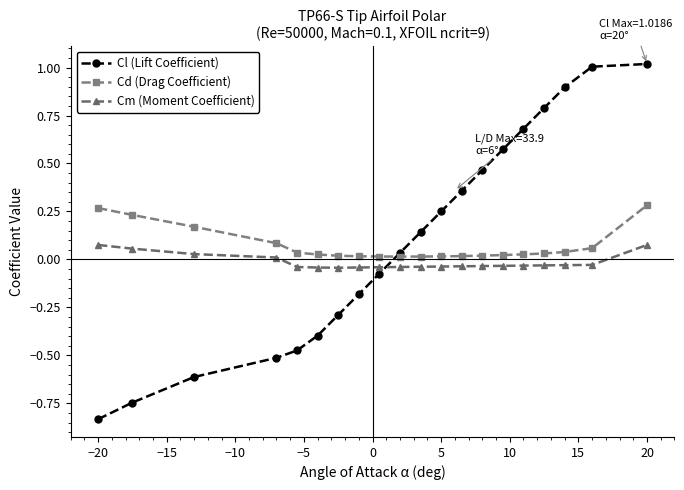

True or false: Cd (Drag Coefficient) and Cm (Moment Coefficient) intersect in this chart.

False